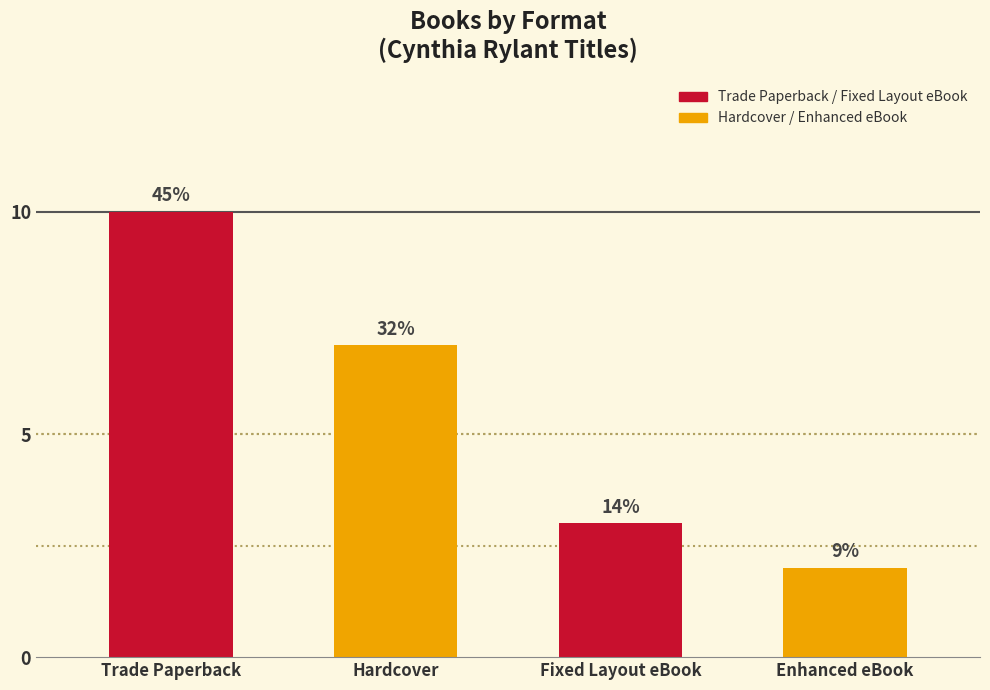

At which category is the sum across all series the highest?

Trade Paperback